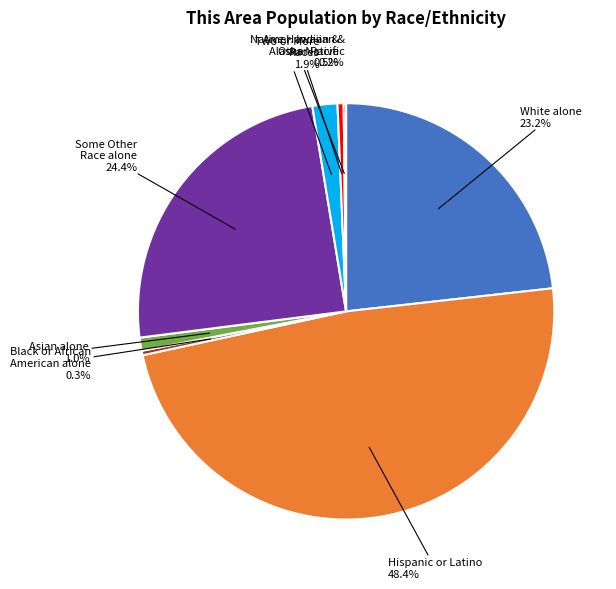

Is there a majority slice in this chart?

No